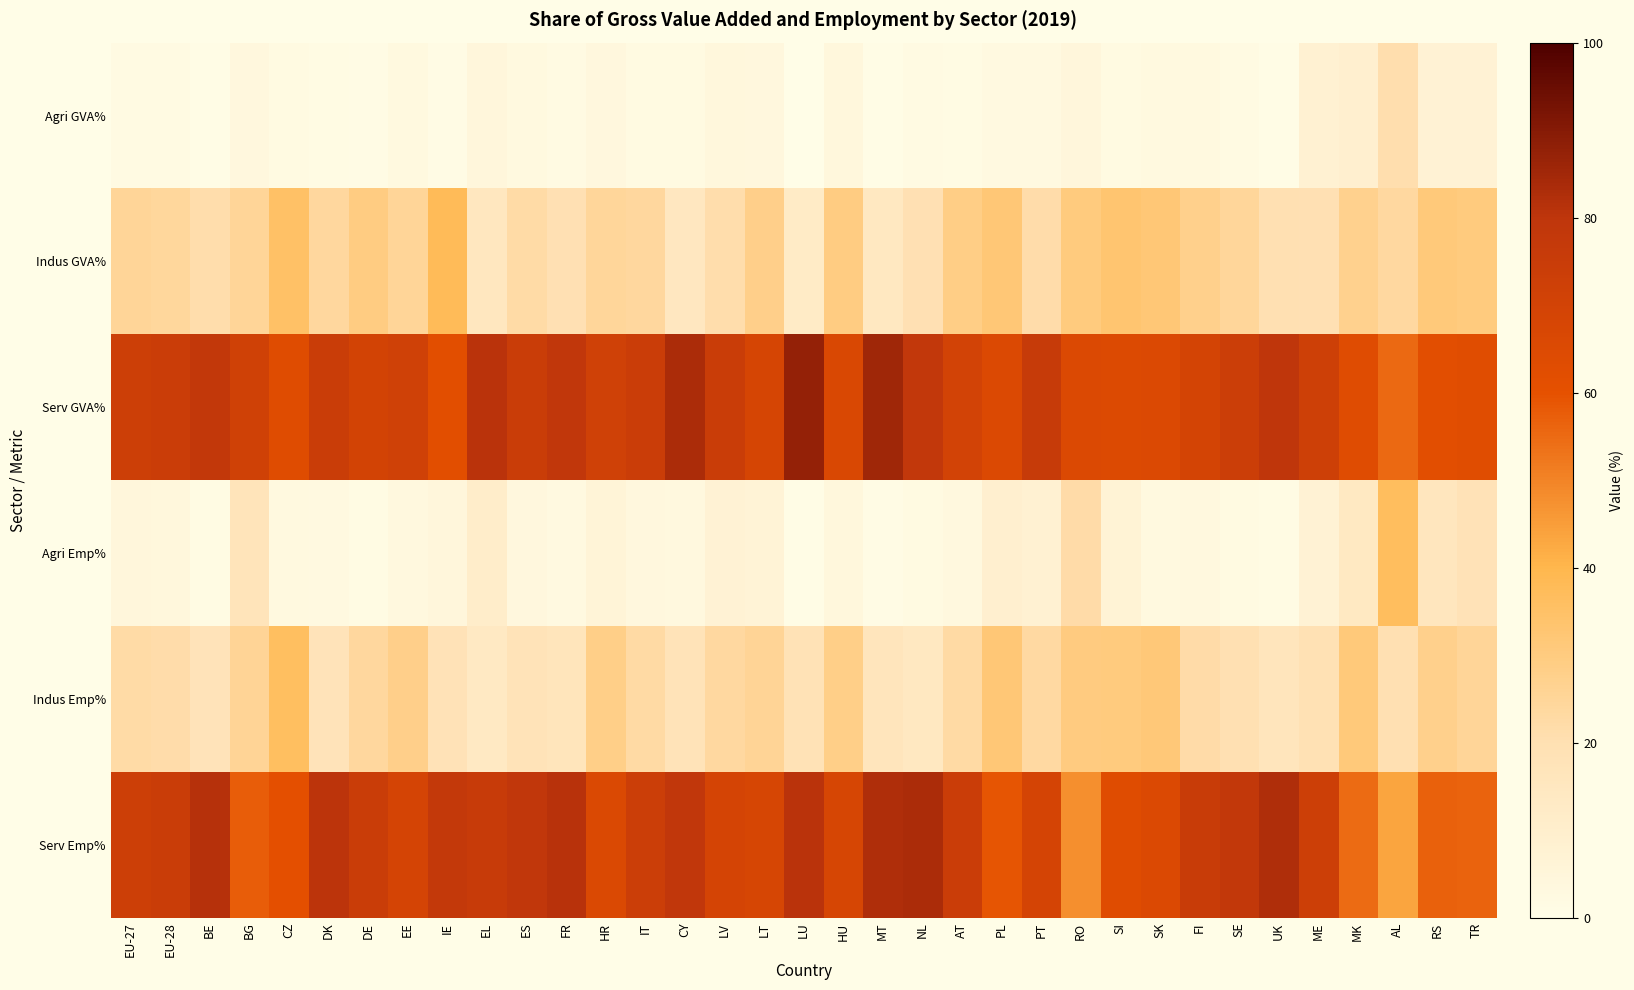

What is the difference between the highest and lowest values at CZ?

60.9